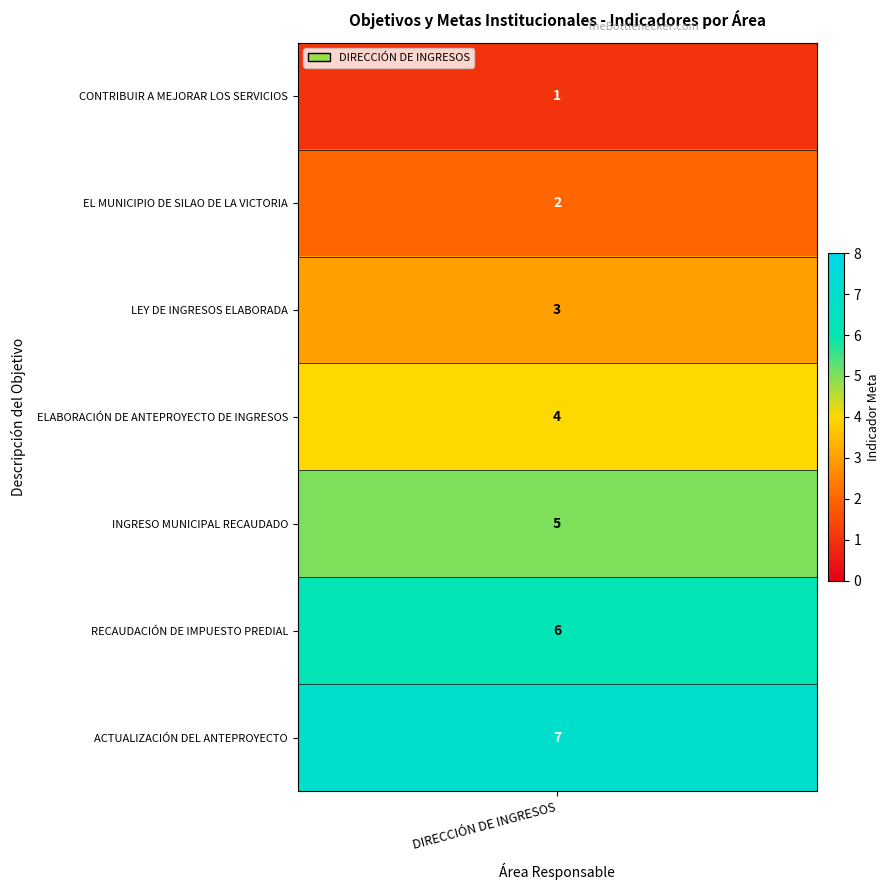

At which label is the value closest to 4?

ELABORACIÓN DE ANTEPROYECTO DE INGRESOS